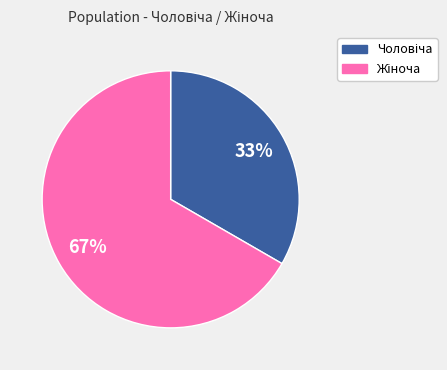

To the nearest percent, what is the average slice percentage?

50%